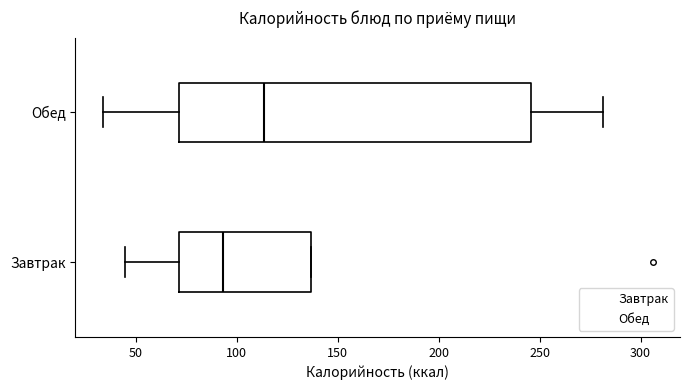

Comparing the boxes themselves (not the whiskers), which one is the widest?

Обед